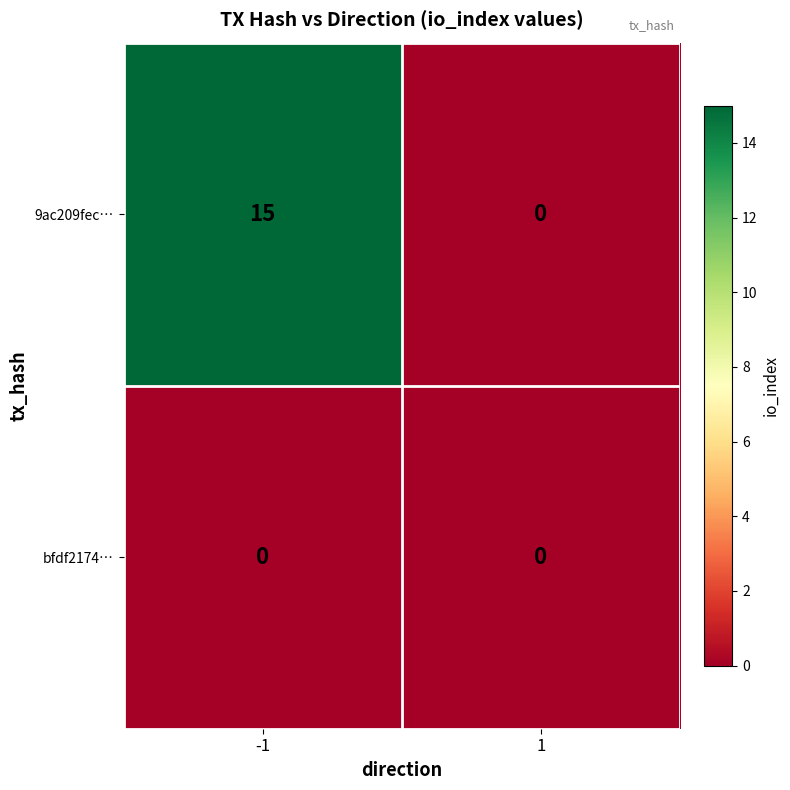

Rank the series by their maximum value, from highest to lowest.

9ac209fec…, bfdf2174…